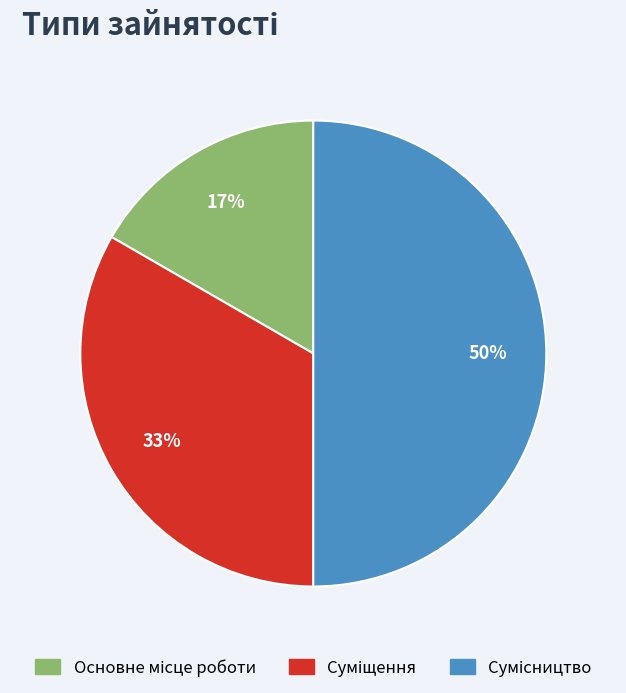

To the nearest percent, what is the average slice percentage?

33%